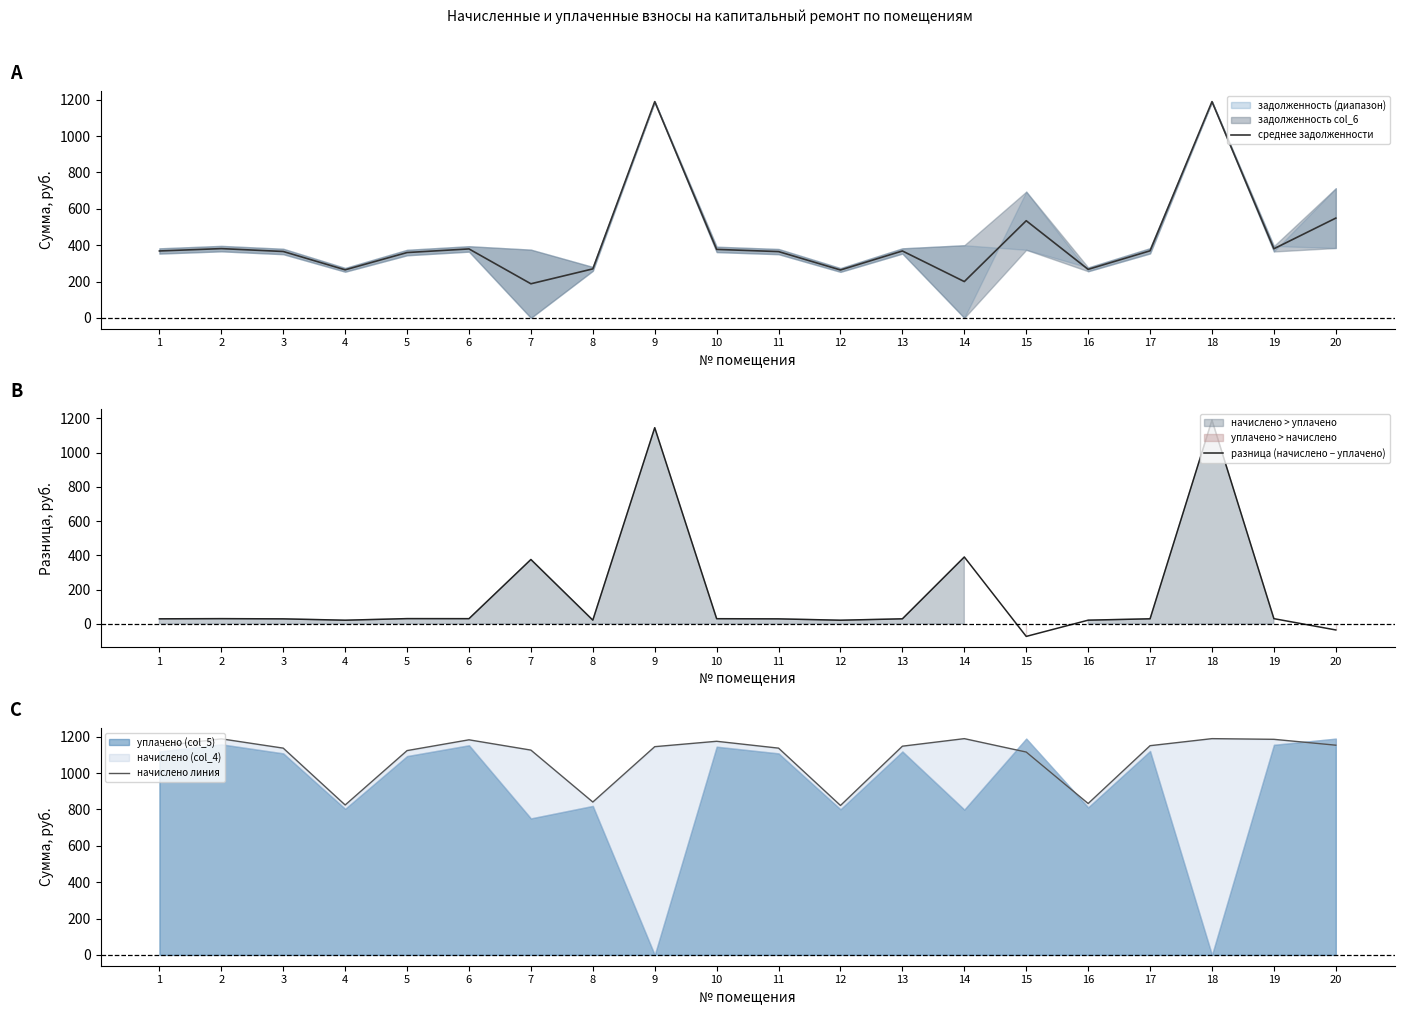

True or false: начислено линия and разница (начислено − уплачено) cross at least once.

False